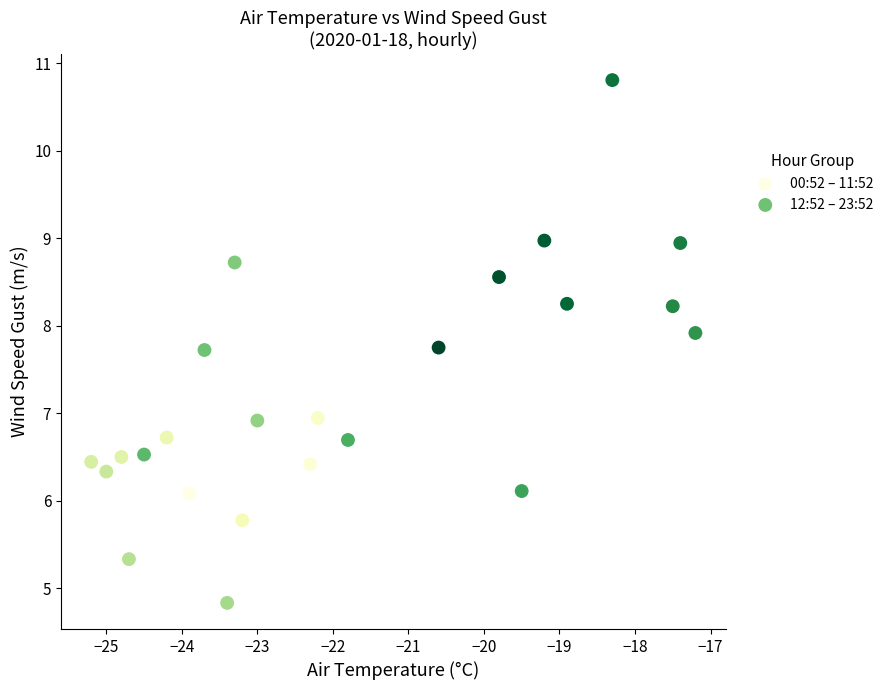

Which series has the largest Y range (max minus min)?

12:52 – 23:52